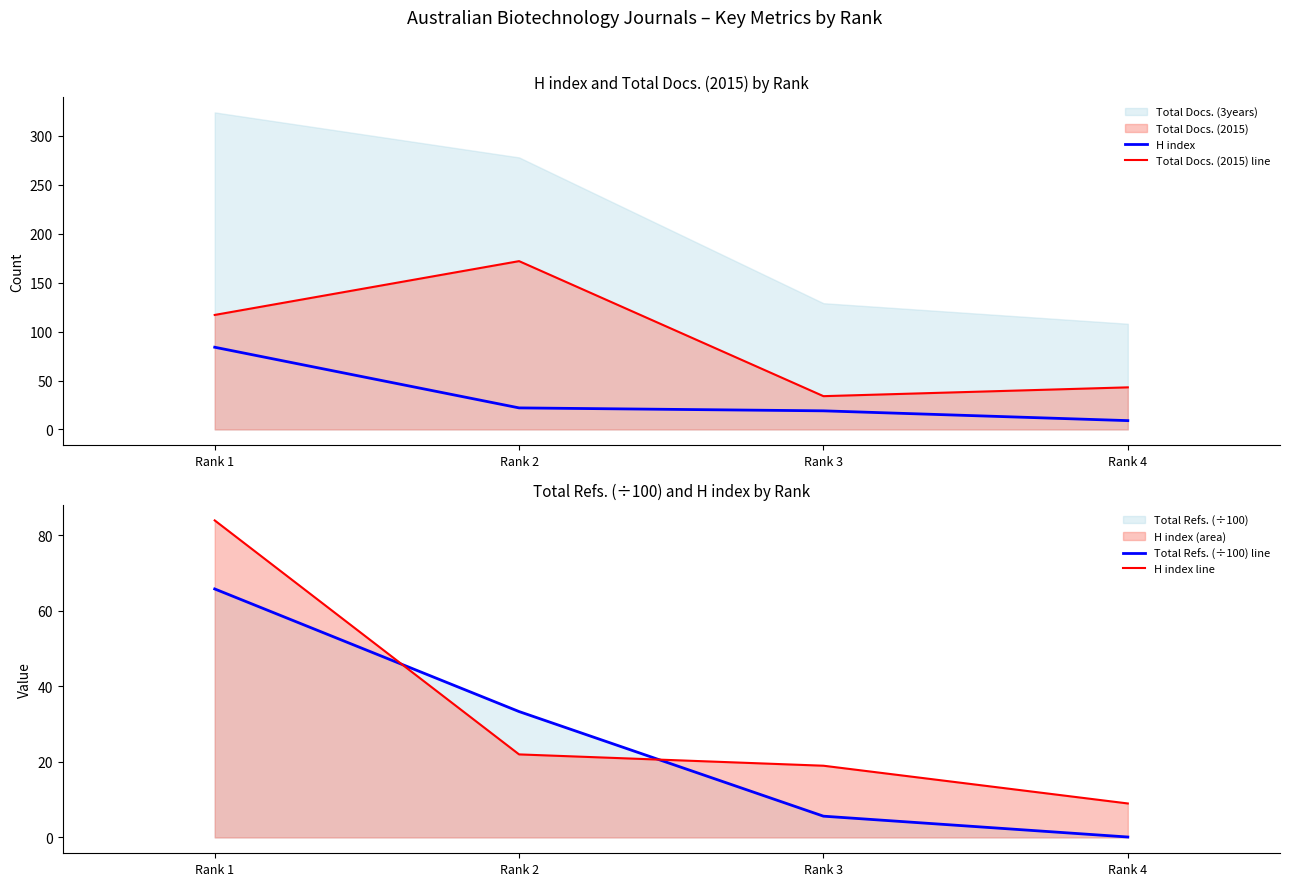

What is the sum of all H index values?

134